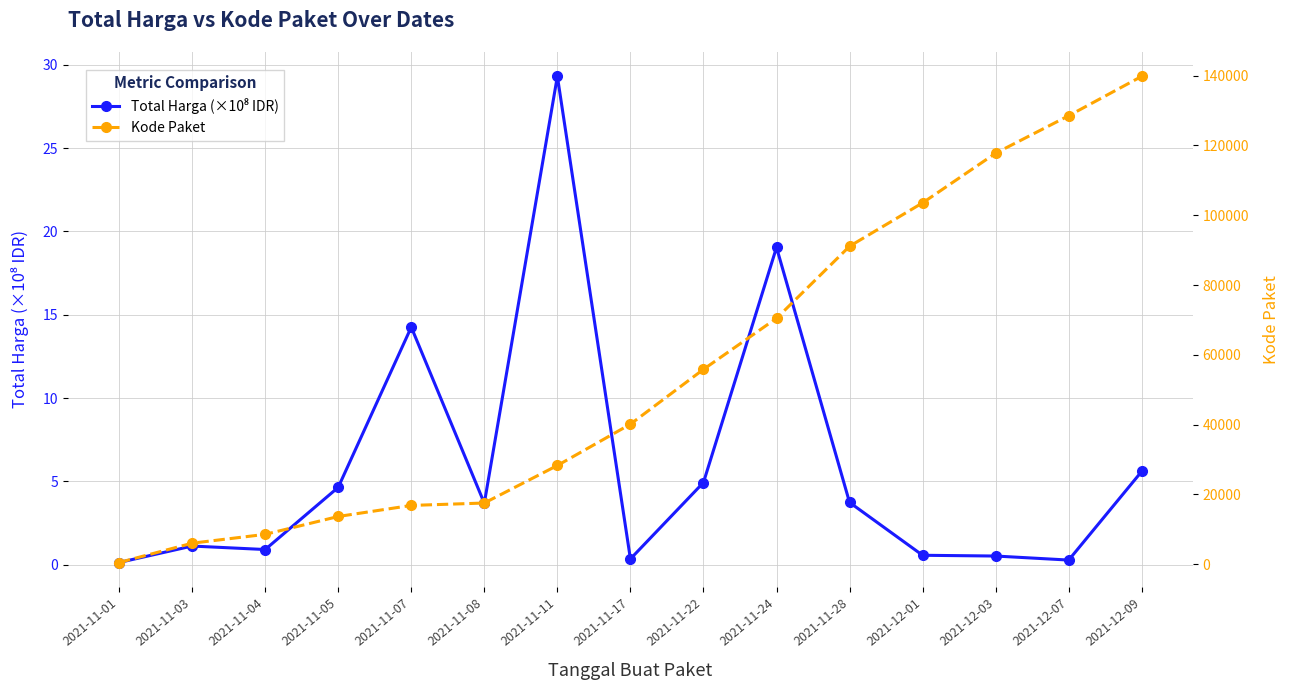

The value of Kode Paket at 2021-11-28 is 91101.0. True or false?

True